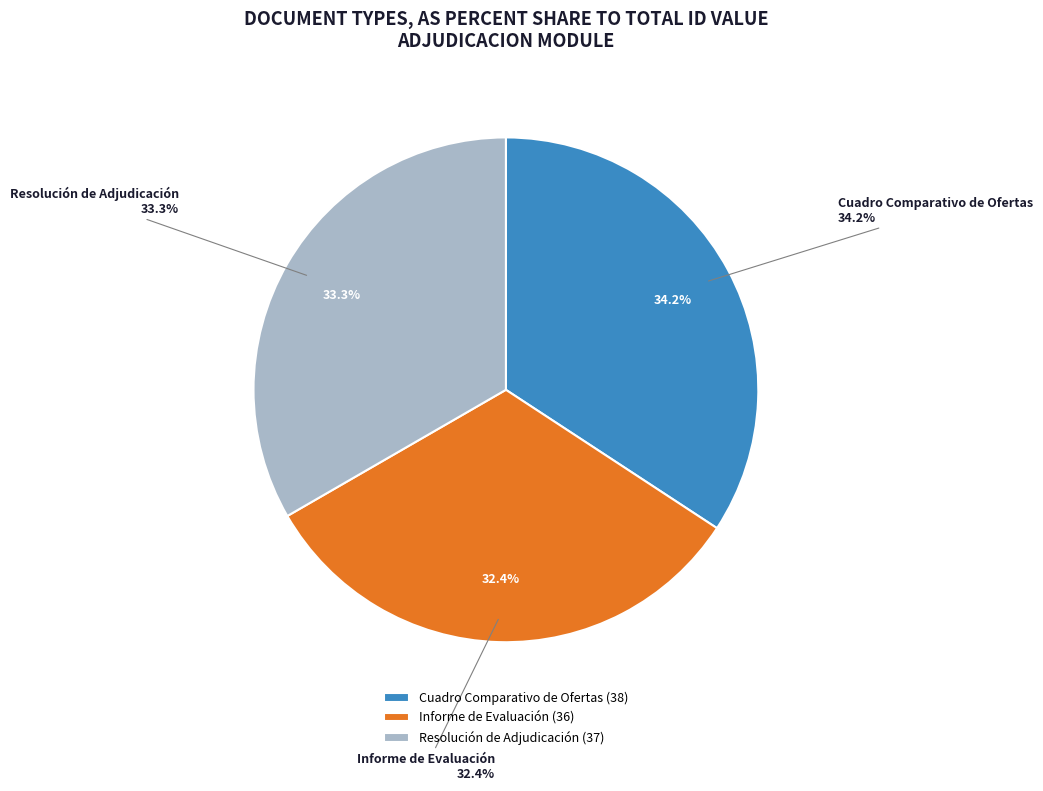

Rank the categories by value from lowest to highest.

Informe de Evaluación, Resolución de Adjudicación, Cuadro Comparativo de Ofertas